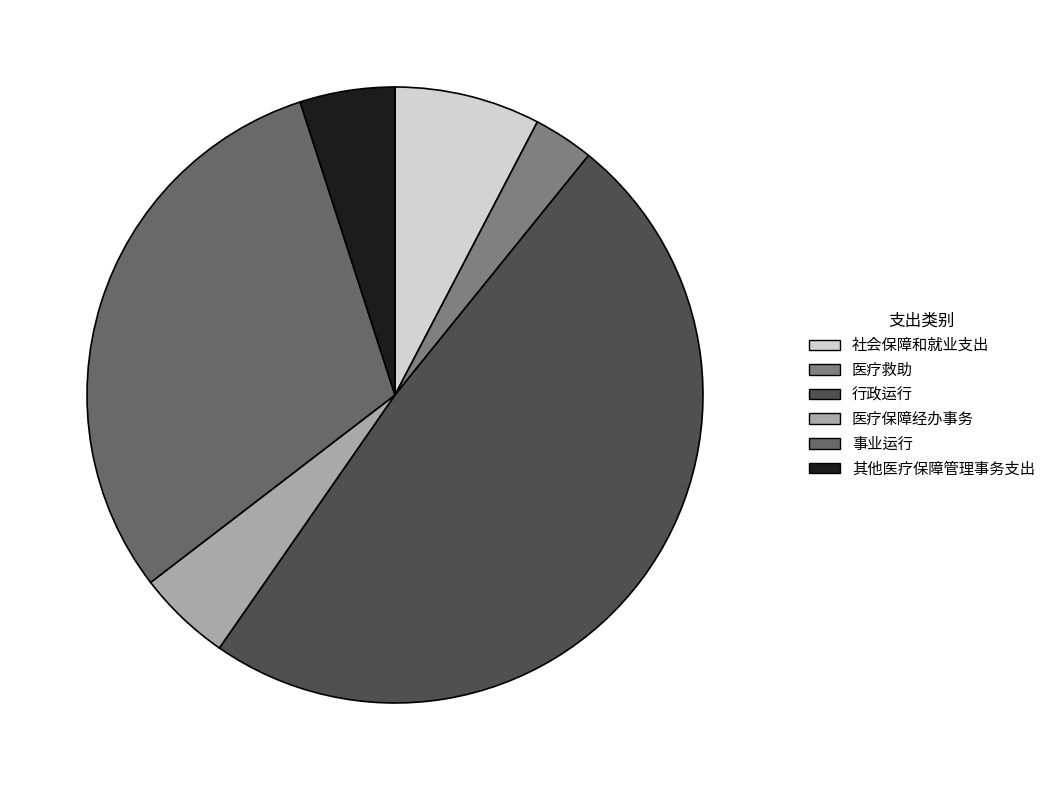

Which slice is the largest?

行政运行